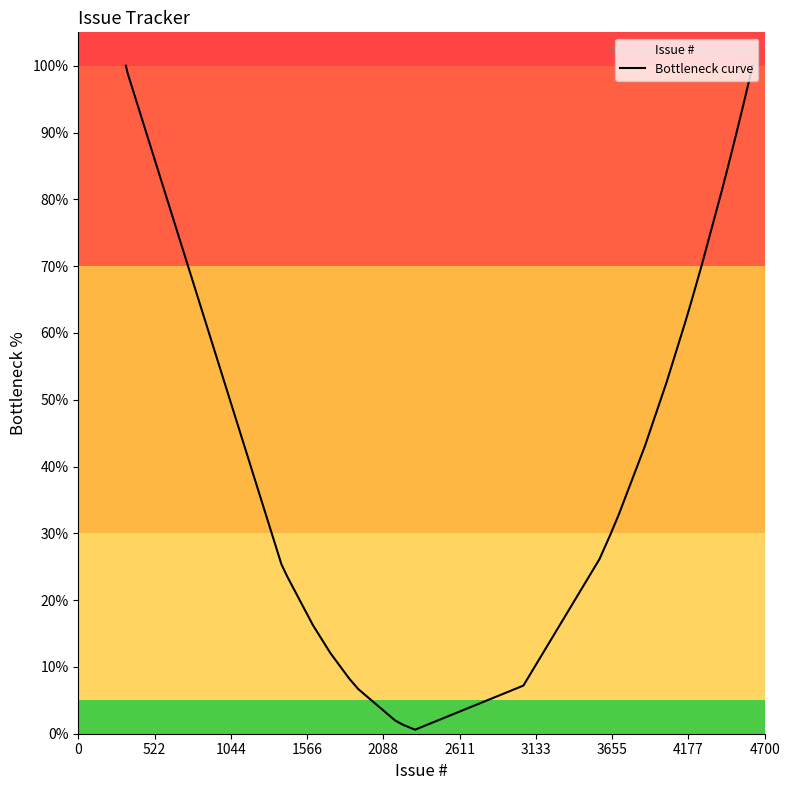

How many values are below 61?

16